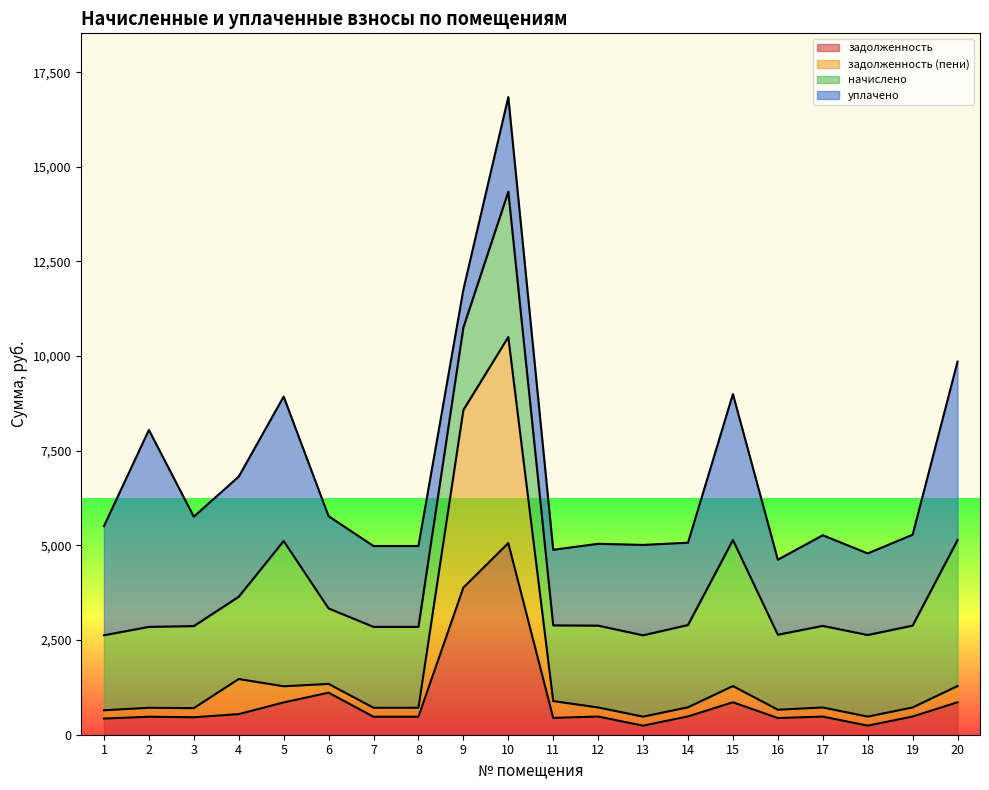

The value of задолженность (пени) at 14 is 724.5. True or false?

True